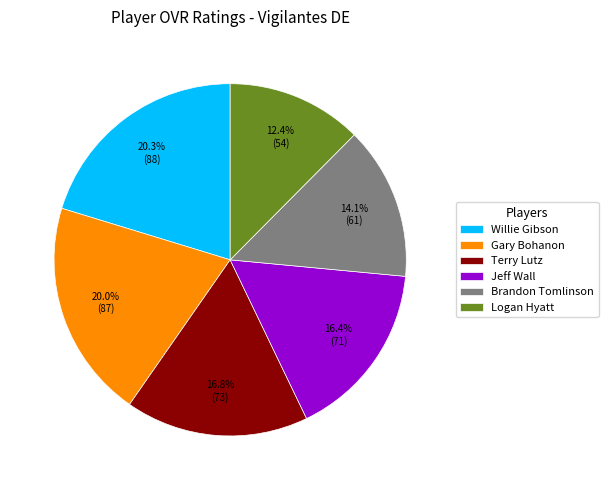

Count the number of slices in the pie.

6